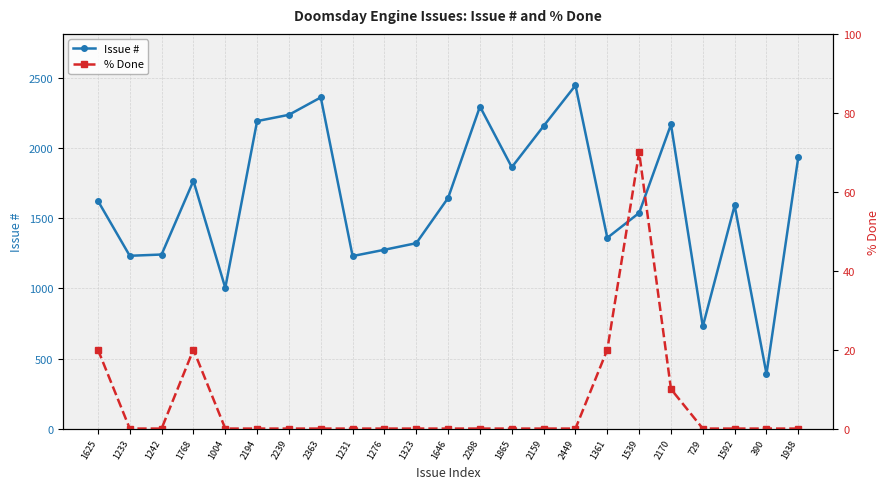

What is the spread (max minus min) of values at 1768?

1748